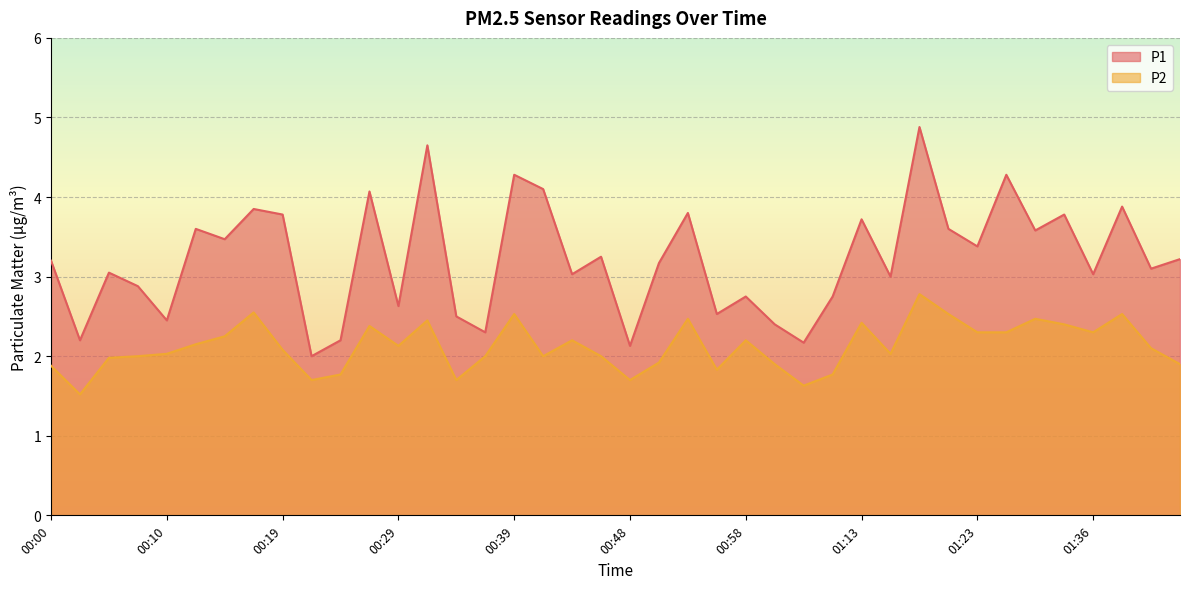

Reading left to right, extract all data points from this chart.

P1: 00:00=3.2	00:02=2.2	00:05=3.0	00:07=2.9	00:10=2.5	00:12=3.6	00:14=3.5	00:17=3.9	00:19=3.8	00:22=2.0	00:24=2.2	00:27=4.1	00:29=2.6	00:31=4.7	00:34=2.5	00:36=2.3	00:39=4.3	00:41=4.1	00:44=3.0	00:46=3.2	00:48=2.1	00:51=3.2	00:53=3.8	00:56=2.5	00:58=2.8	01:01=2.4	01:03=2.2	01:05=2.8	01:13=3.7	01:16=3.0	01:18=4.9	01:21=3.6	01:23=3.4	01:29=4.3	01:31=3.6	01:34=3.8	01:36=3.0	01:39=3.9	01:41=3.1	01:44=3.2
P2: 00:00=1.9	00:02=1.5	00:05=2.0	00:07=2.0	00:10=2.0	00:12=2.1	00:14=2.2	00:17=2.5	00:19=2.1	00:22=1.7	00:24=1.8	00:27=2.4	00:29=2.1	00:31=2.5	00:34=1.7	00:36=2.0	00:39=2.5	00:41=2.0	00:44=2.2	00:46=2.0	00:48=1.7	00:51=1.9	00:53=2.5	00:56=1.8	00:58=2.2	01:01=1.9	01:03=1.6	01:05=1.8	01:13=2.4	01:16=2.0	01:18=2.8	01:21=2.5	01:23=2.3	01:29=2.3	01:31=2.5	01:34=2.4	01:36=2.3	01:39=2.5	01:41=2.1	01:44=1.9